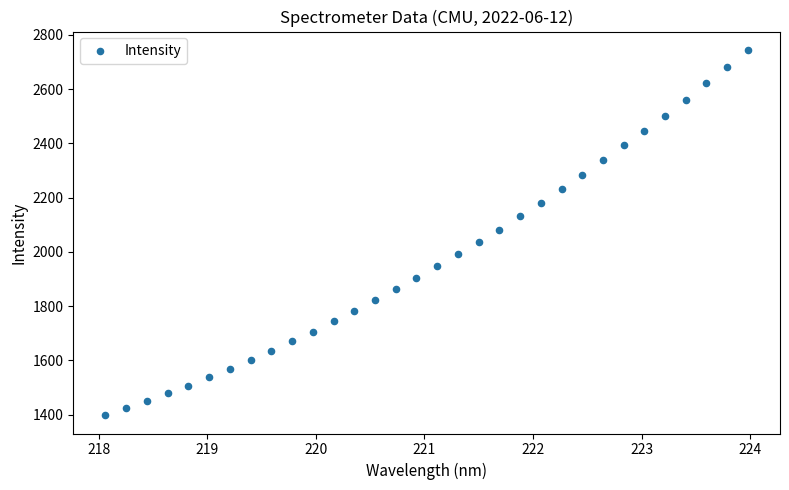

What is the range of X values (max minus min)?

5.9